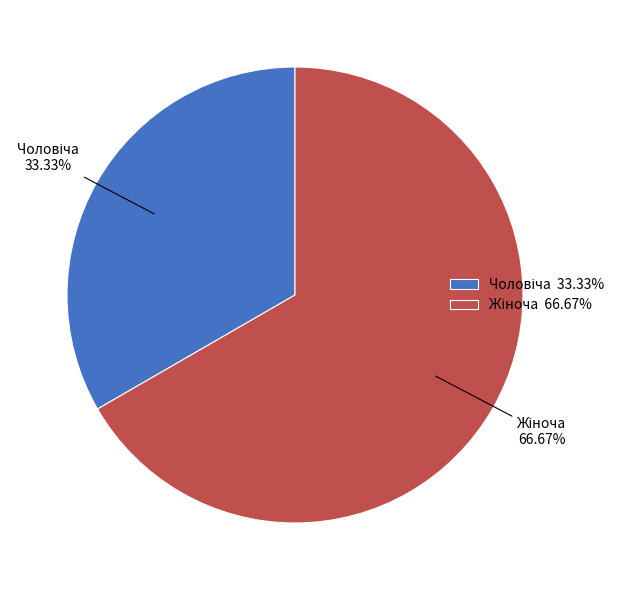

Does any single category account for the majority?

Yes